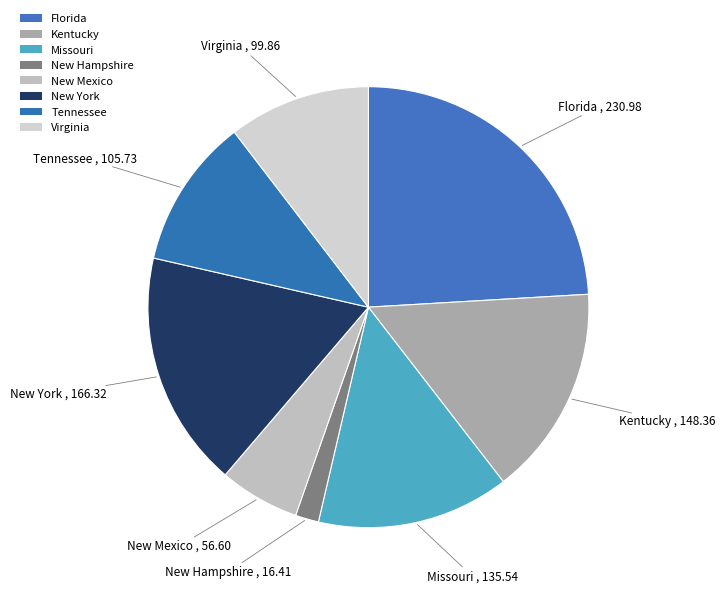

Is it true that New Hampshire is 2% of the pie?

True